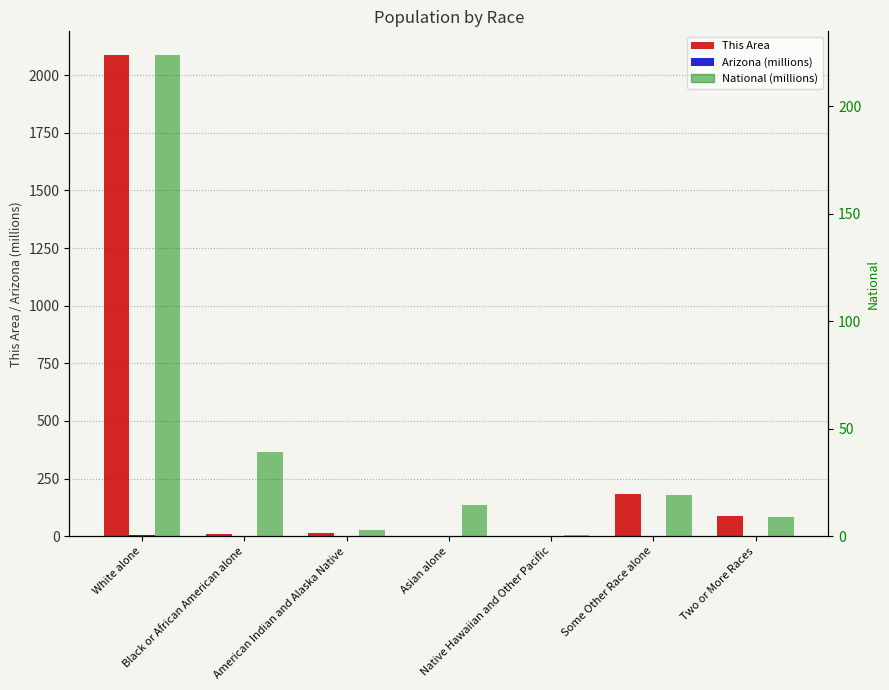

List the series in order of their peak value, lowest first.

Arizona (millions), National (millions), This Area